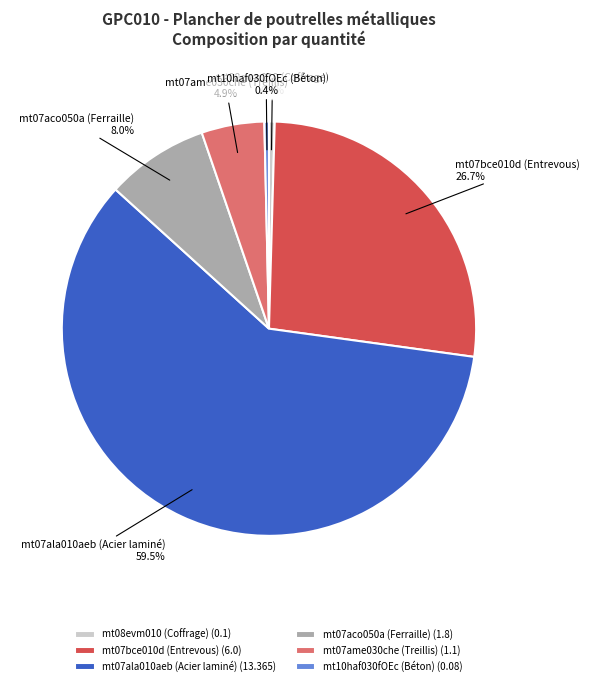

How many slices are in this pie chart?

6